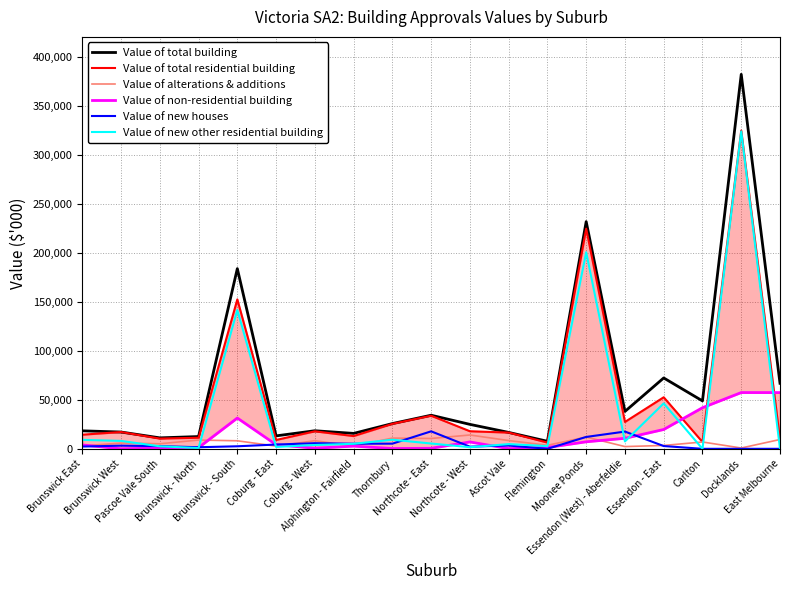

Where is the first local minimum for Value of alterations & additions?

Pascoe Vale South